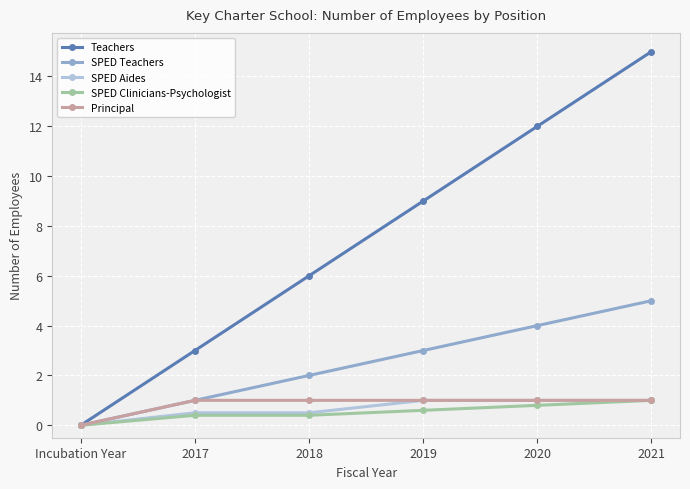

What position from the right is 2017?

5